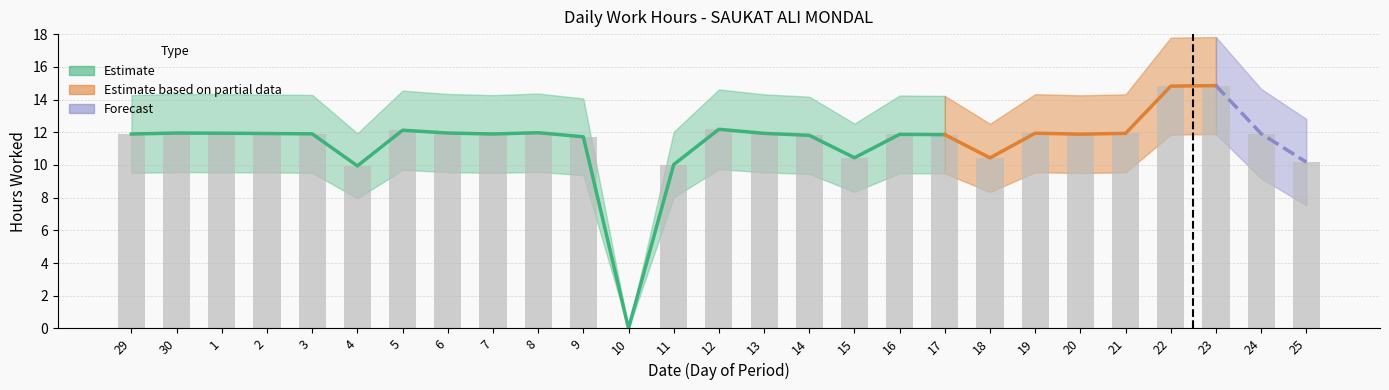

List the labels in order of value, smallest first.

10, 4, 11, 25, 18, 15, 9, 14, 17, 16, 20, 29, 7, 3, 24, 2, 13, 21, 1, 19, 30, 6, 8, 5, 12, 22, 23